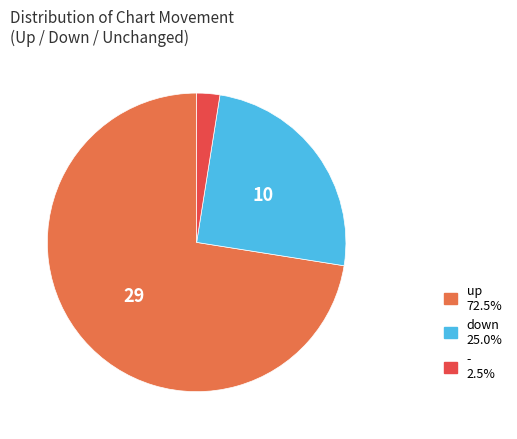

Rank the categories by value from lowest to highest.

-, down, up